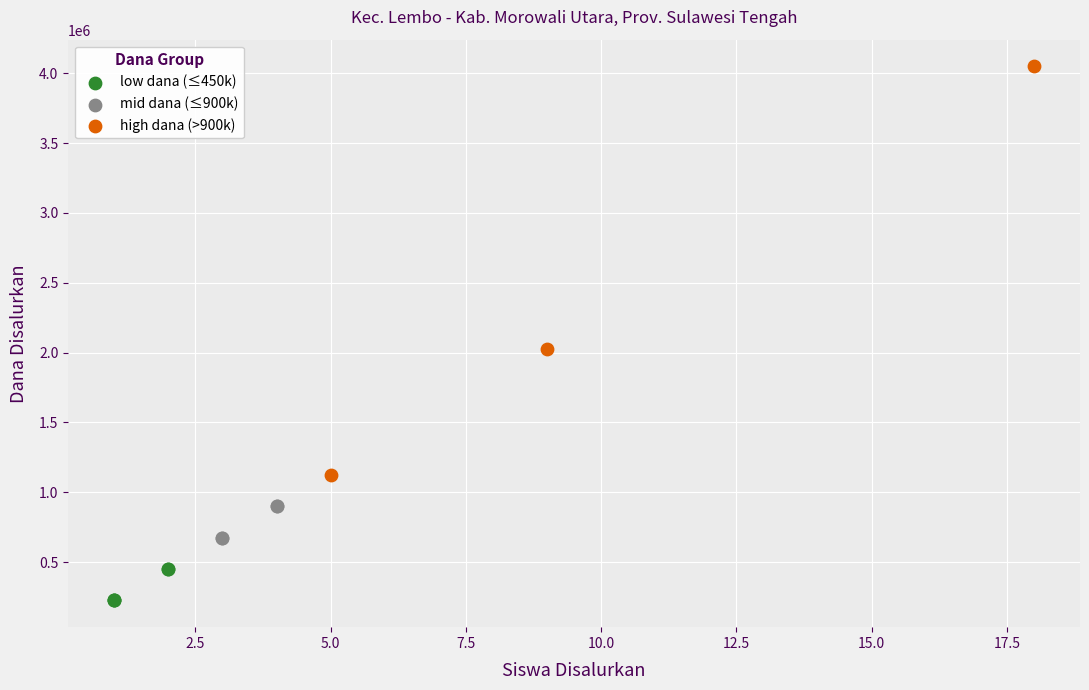

What are all the series names shown in the legend?

low dana (≤450k), mid dana (≤900k), high dana (>900k)